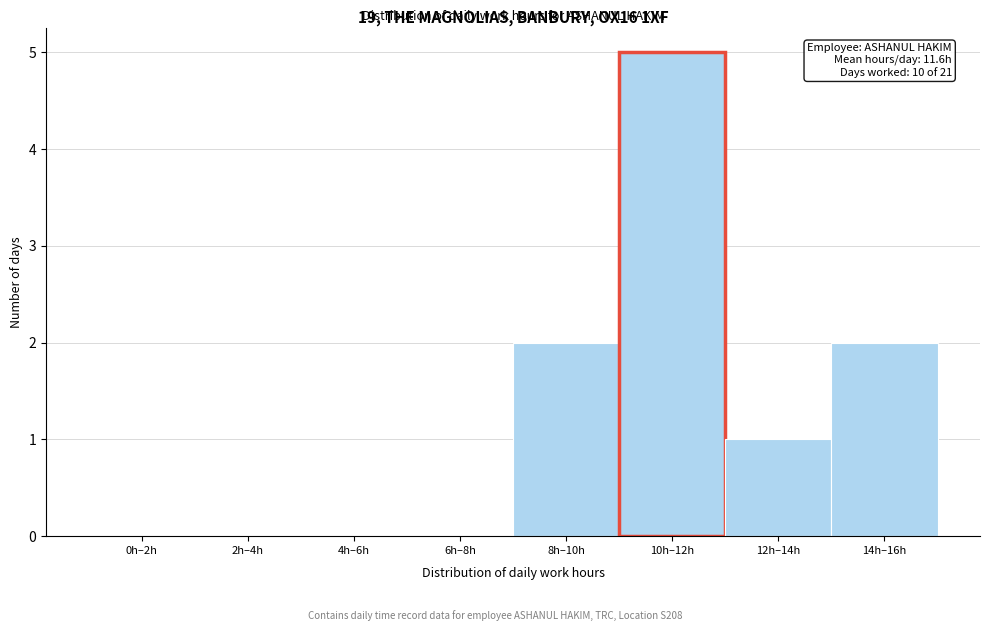

Reading left to right, extract all data points from this chart.

0h–2h=0	2h–4h=0	4h–6h=0	6h–8h=0	8h–10h=2	10h–12h=5	12h–14h=1	14h–16h=2